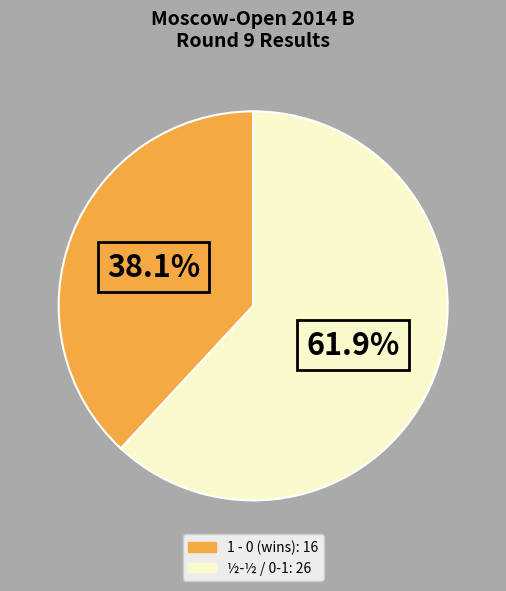

Is there any slice that represents more than half of the pie?

Yes